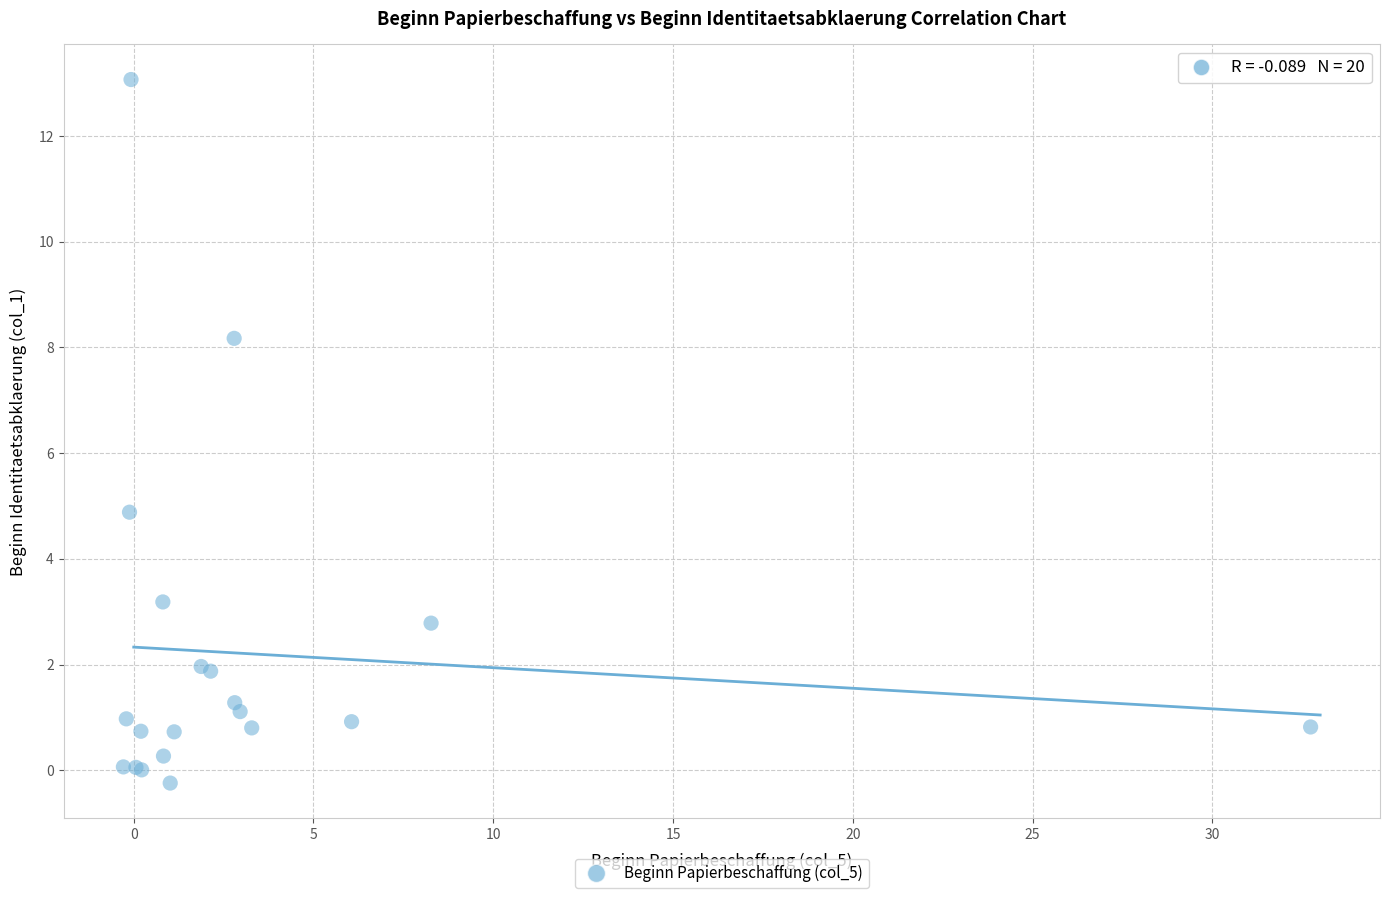

What Y value in the scatter plot is closest to 6?

4.9